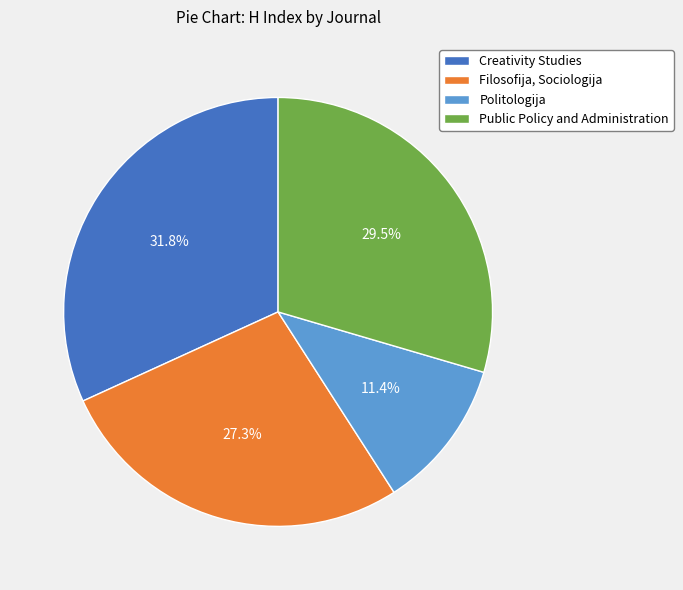

Count the number of slices in the pie.

4